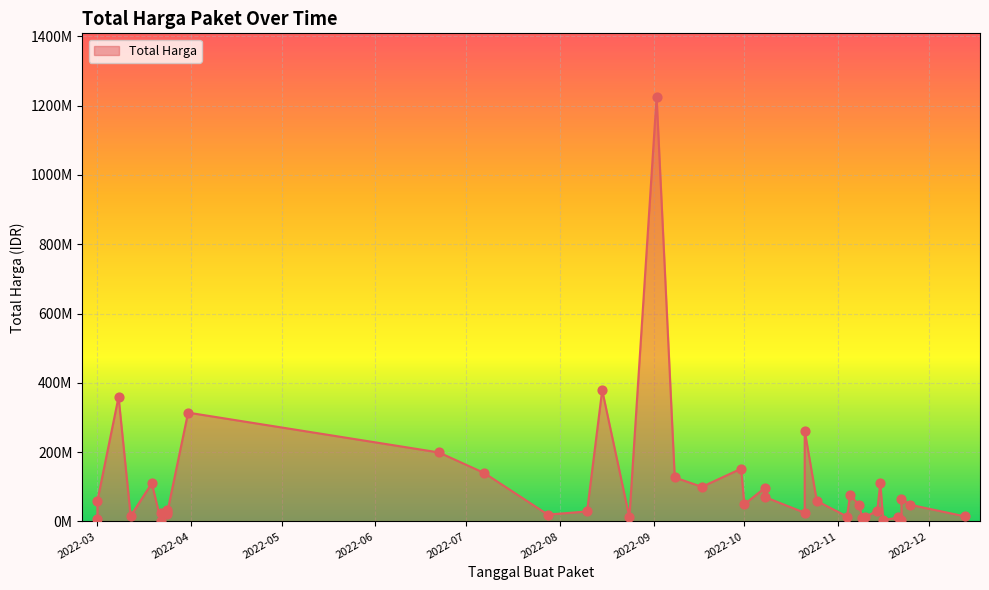

Which has a higher value, 2022-09-17 or 2022-03-22?

2022-09-17